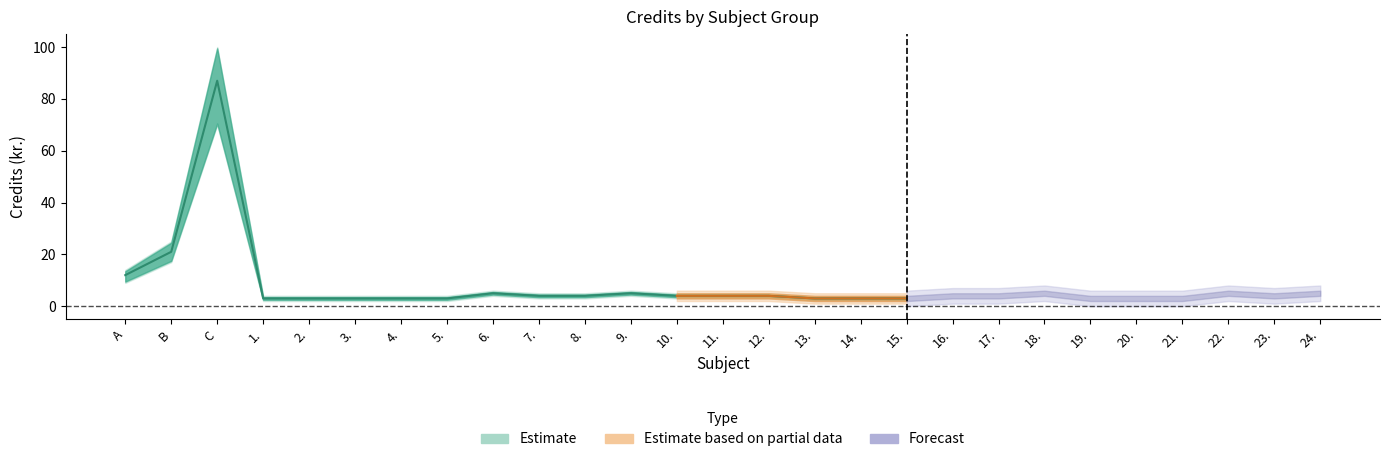

True or false: Estimate and Estimate based on partial data cross at least once.

False